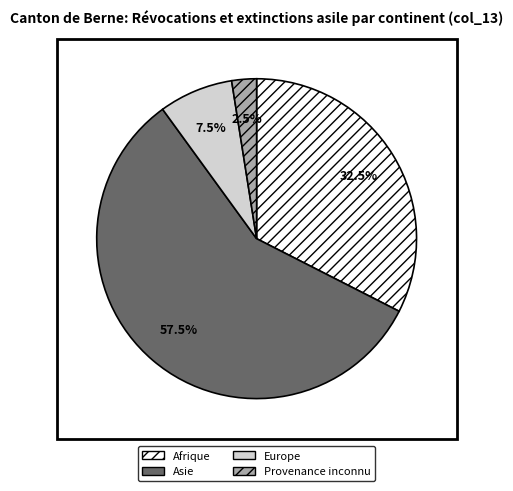

Which slice represents more than half of the pie?

Asie